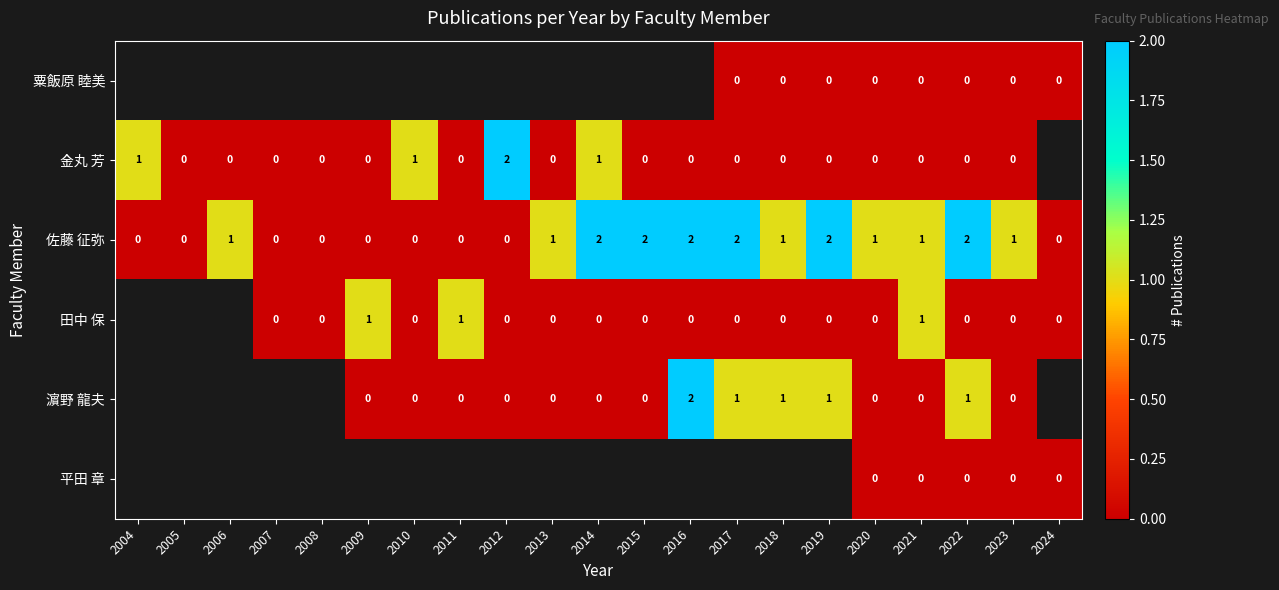

What is the sum of all 佐藤 征弥 values?

18